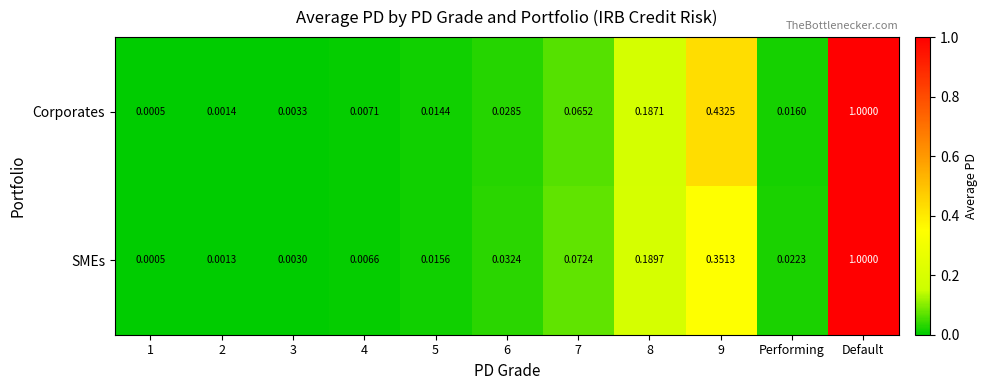

Which series changed the most between 1 and 5?

SMEs